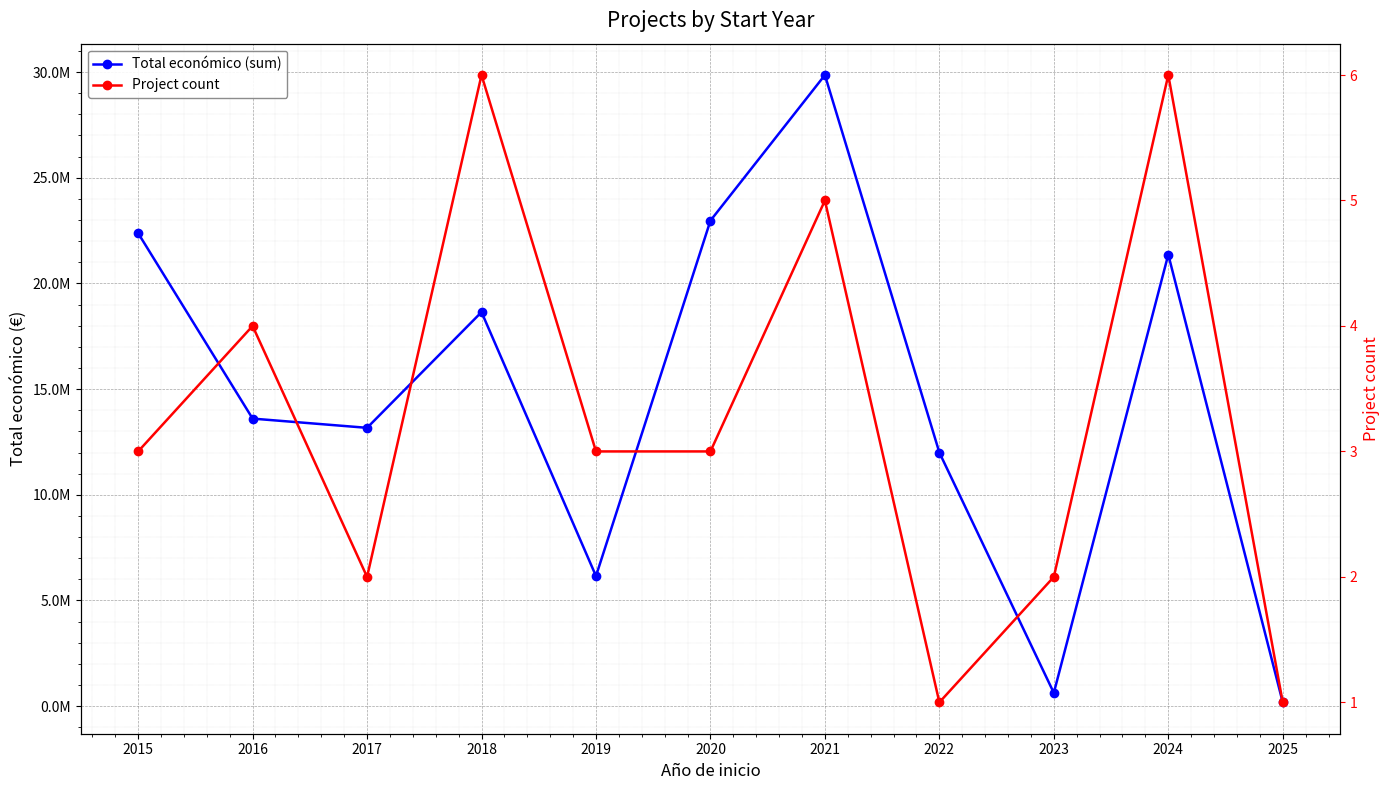

How many values in the Total económico (sum) series are below 13604312?

5